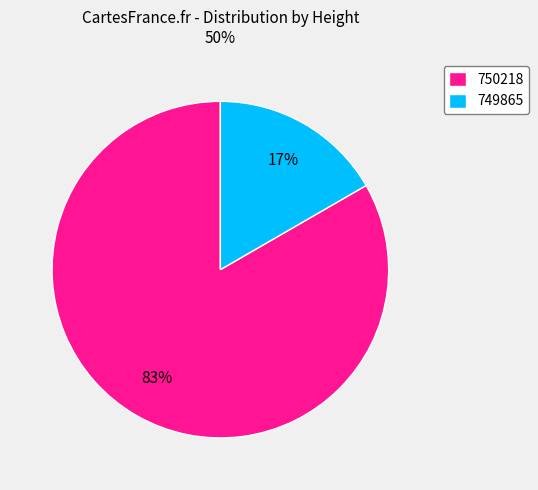

Between 750218 and 749865, which is larger?

750218